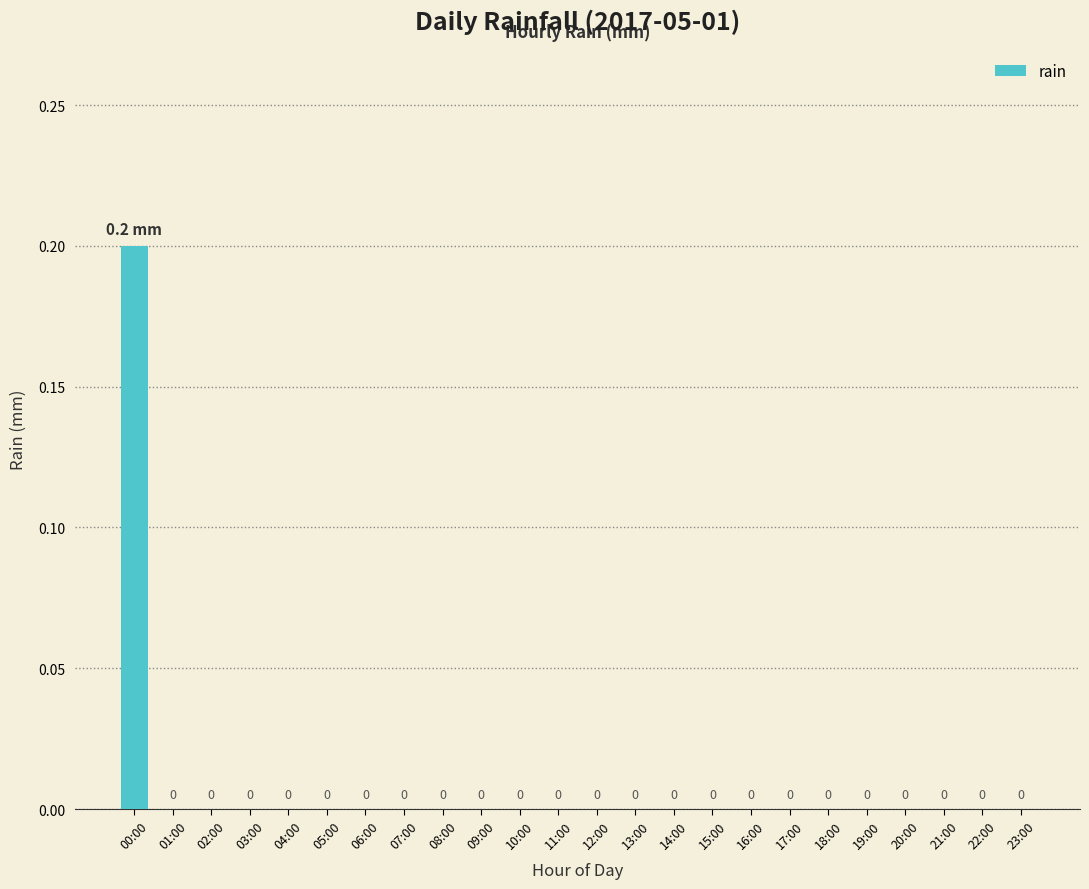

How many data points are above 0?

1